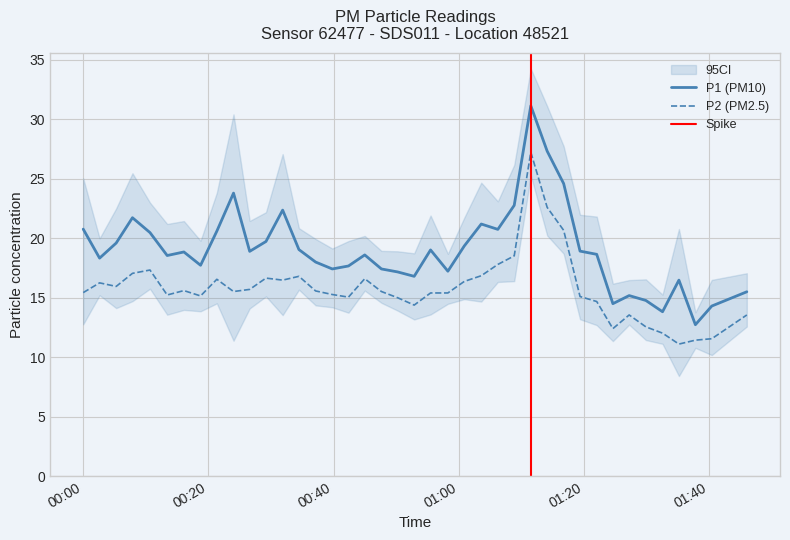

How many values in the P2 series exceed 15?

29